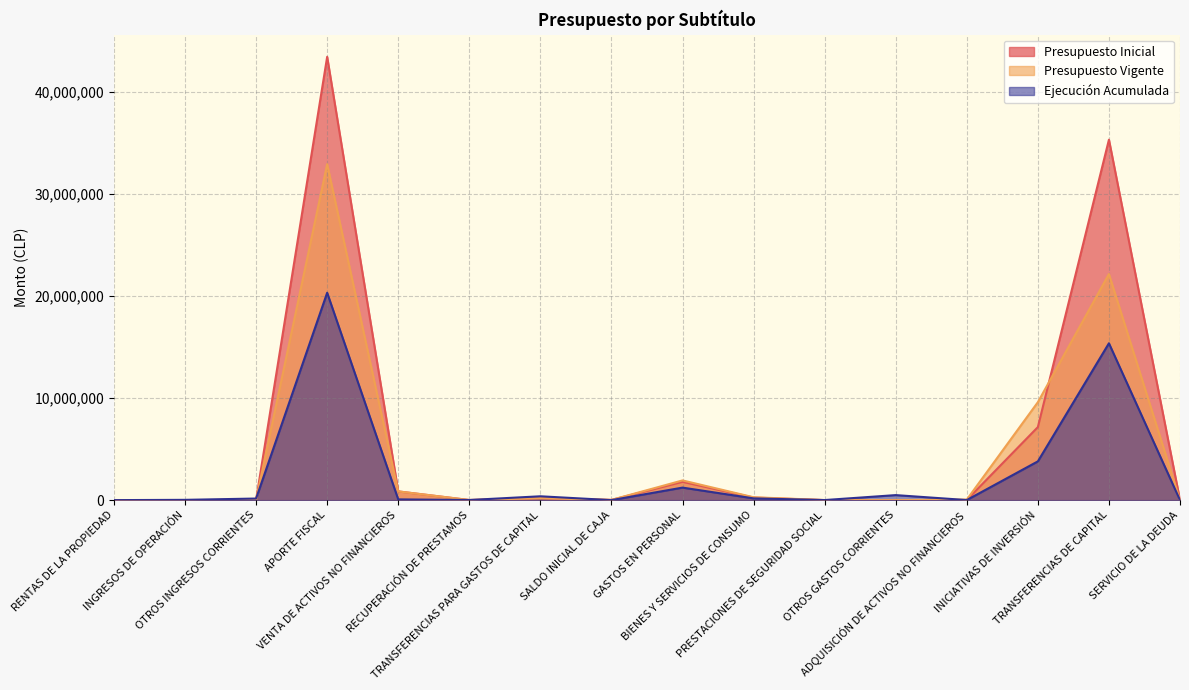

How many lines are shown in the chart?

3